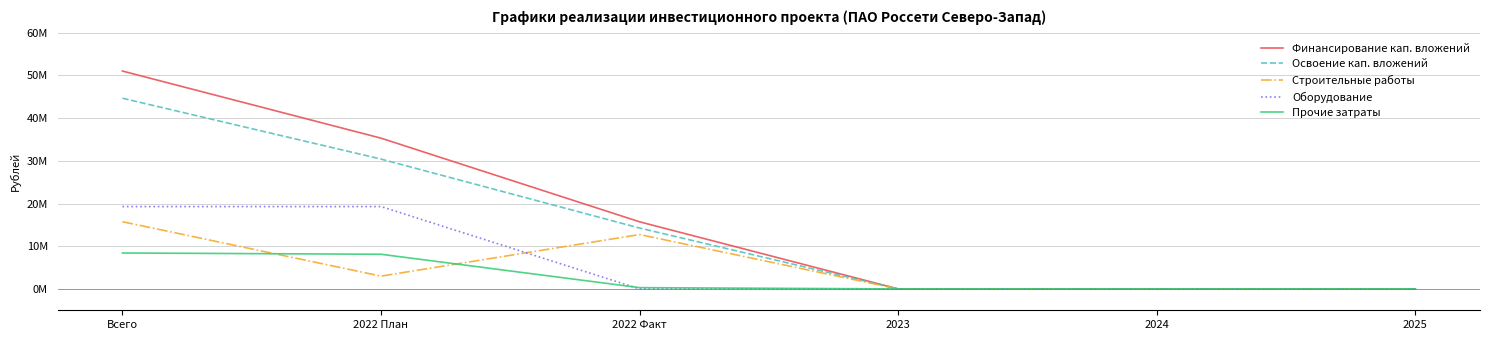

Is the value of Финансирование кап. вложений at 2023 greater than the value of Освоение кап. вложений at 2025?

No